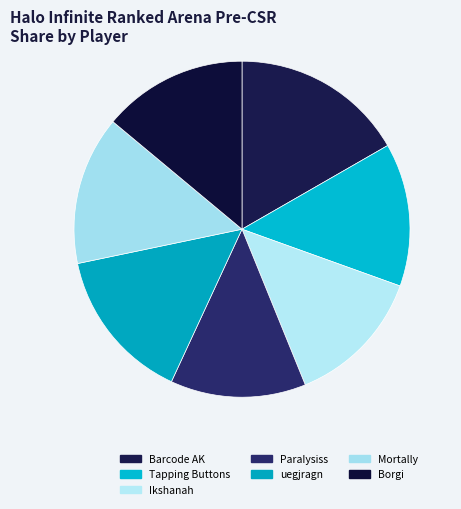

How many segments does this pie chart have?

7